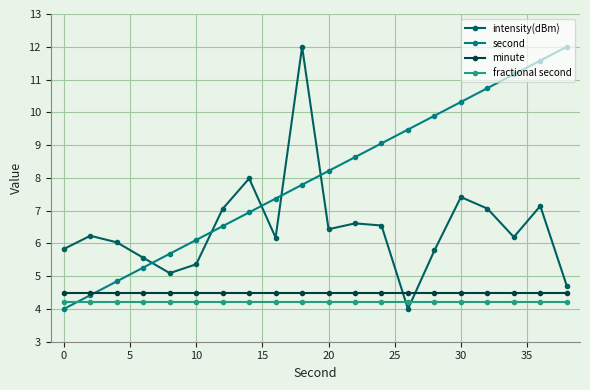

What is the maximum value shown in the chart?

12.0